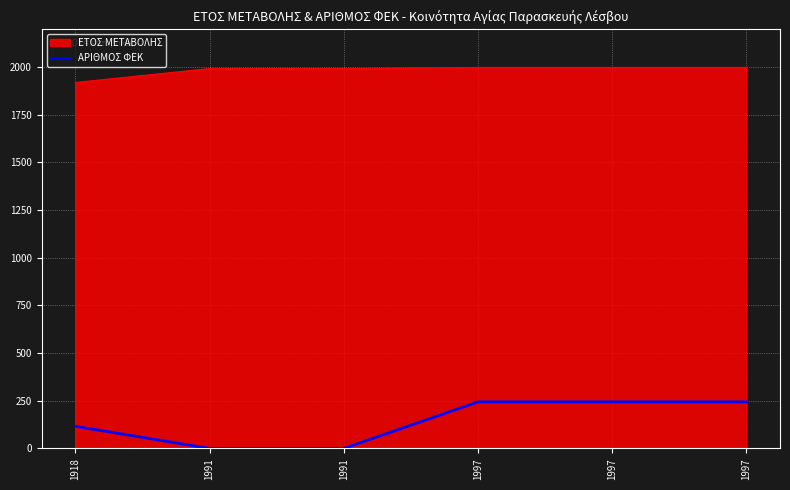

Count the number of data series in this chart.

2